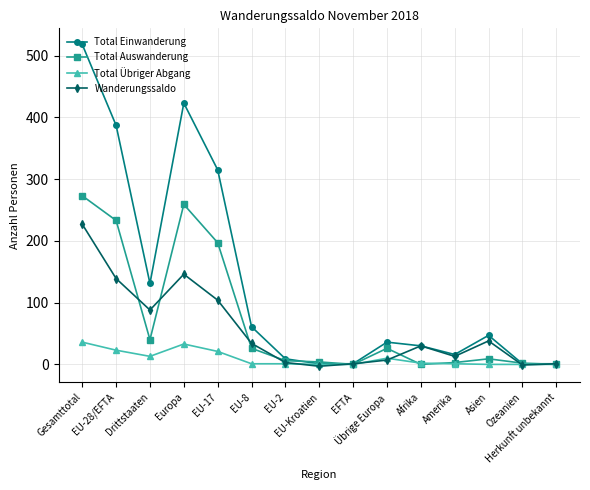

At which category does Total Übriger Abgang reach its first local peak?

Europa